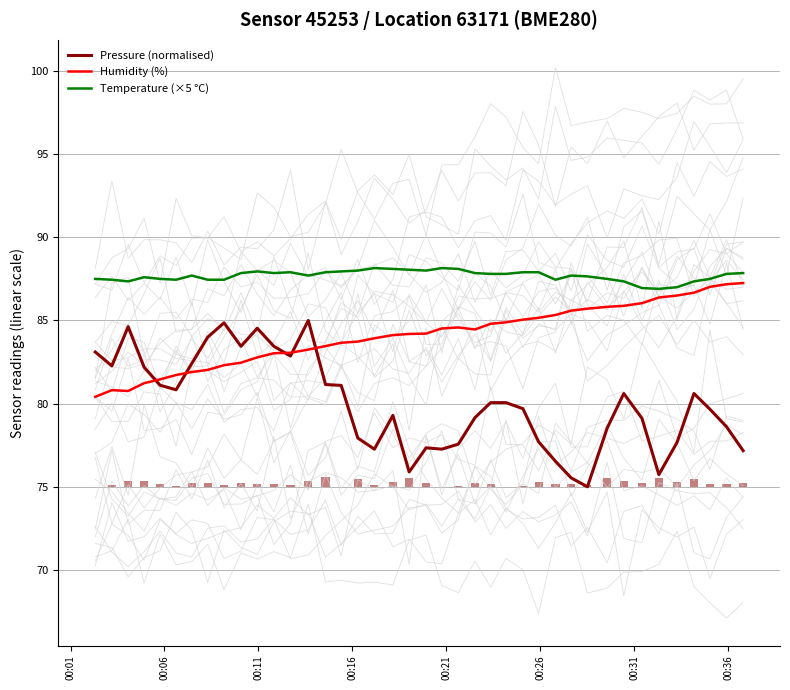

Which series has the largest range (max minus min)?

Pressure (normalised)